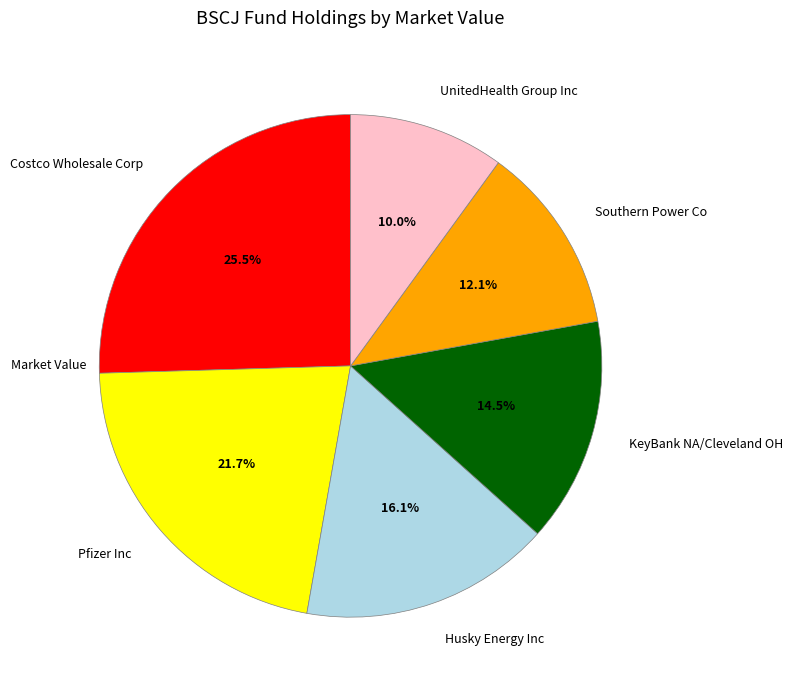

Count the number of slices in the pie.

6